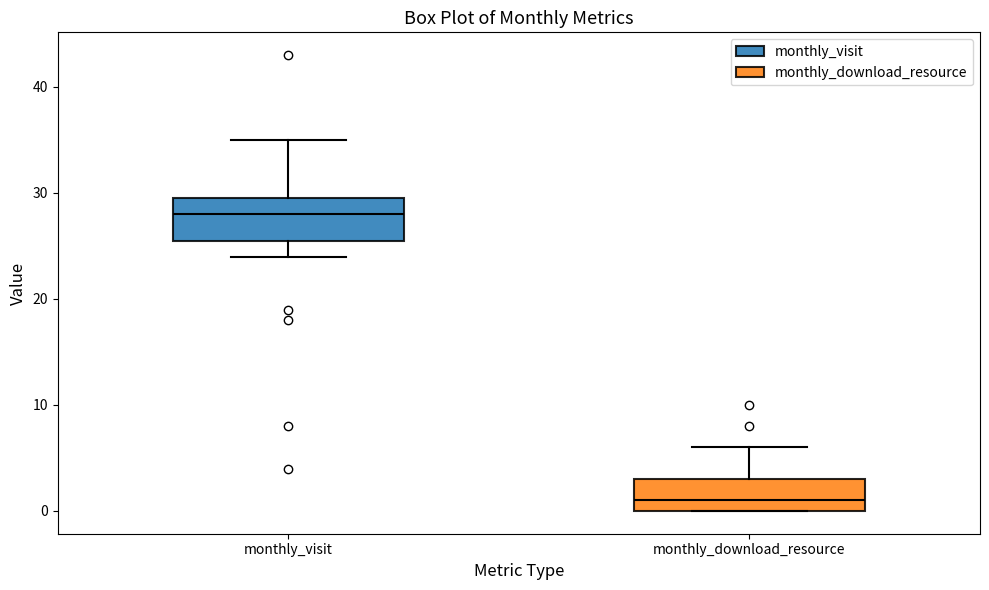

Comparing the boxes themselves (not the whiskers), which one is the tallest?

monthly_visit